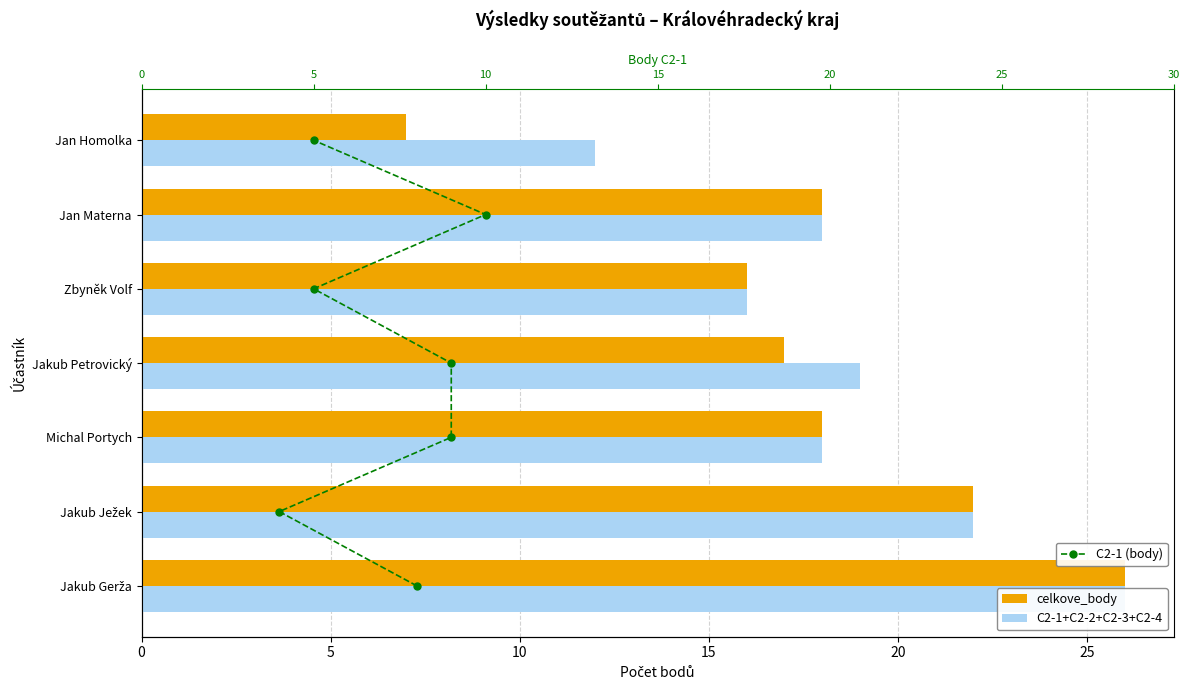

What is the highest value of the celkove_body series?

26